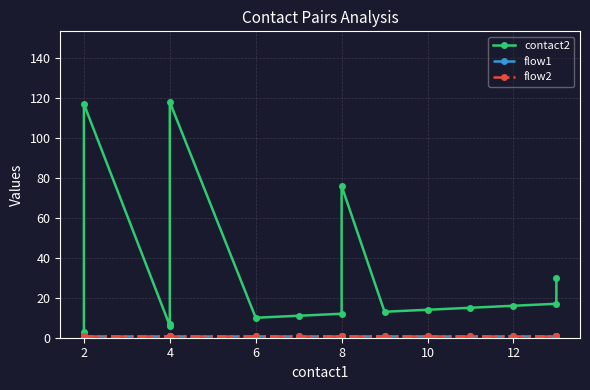

How many lines are shown in the chart?

3